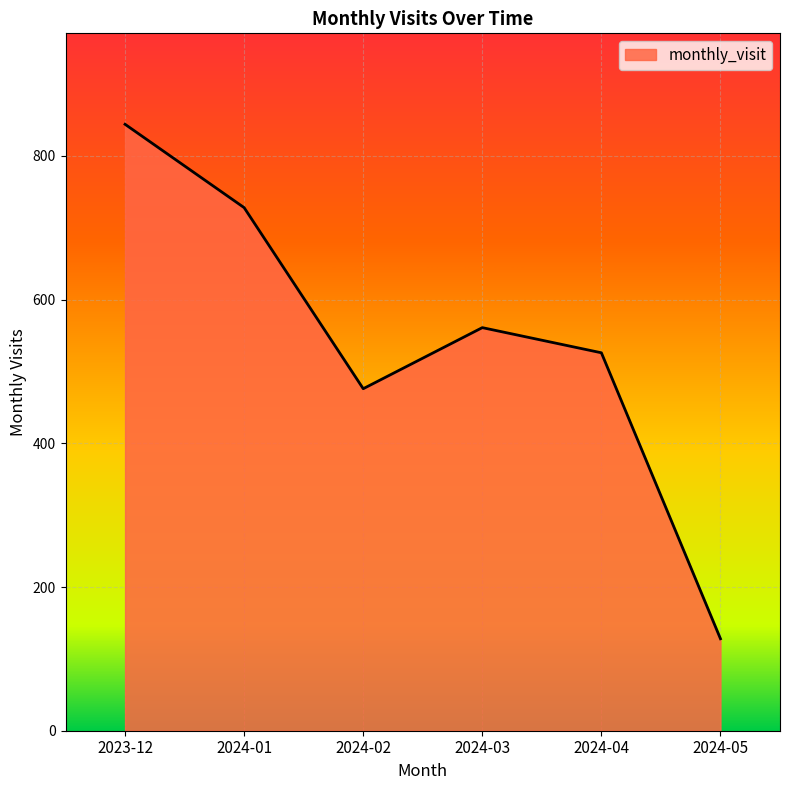

True or false: the data shows 245 at 2024-03.

False